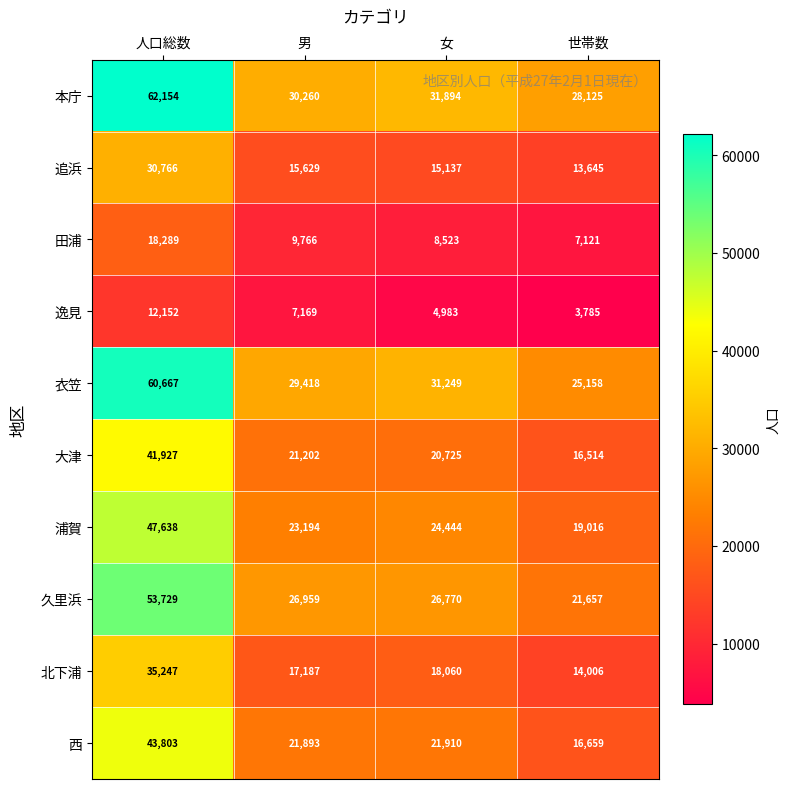

The value of 逸見 at 人口総数 is 12152. True or false?

True